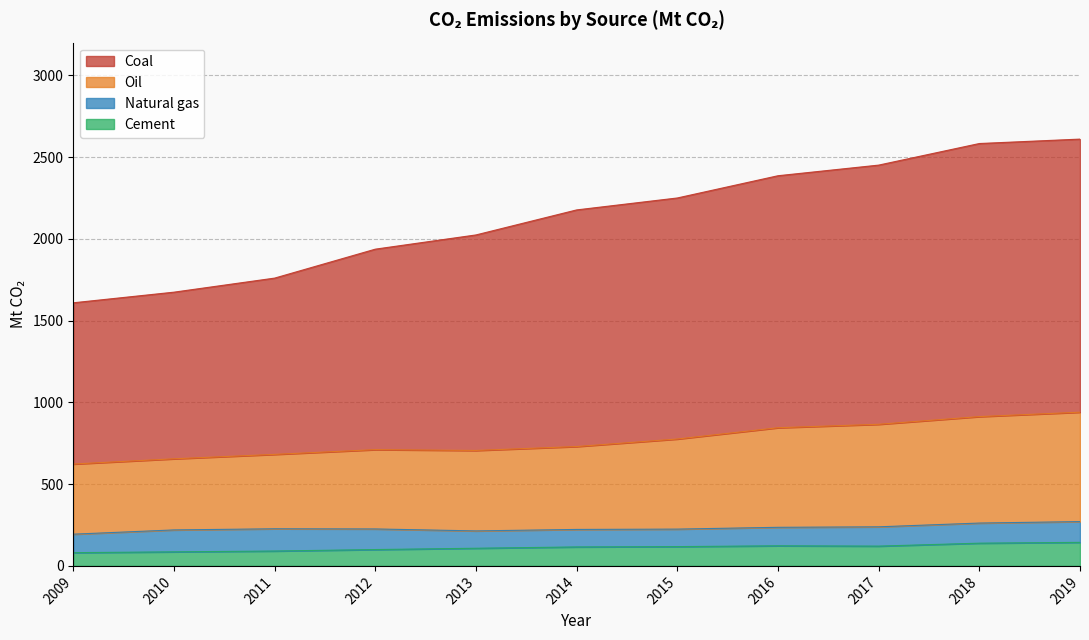

True or false: Cement and Coal intersect in this chart.

False